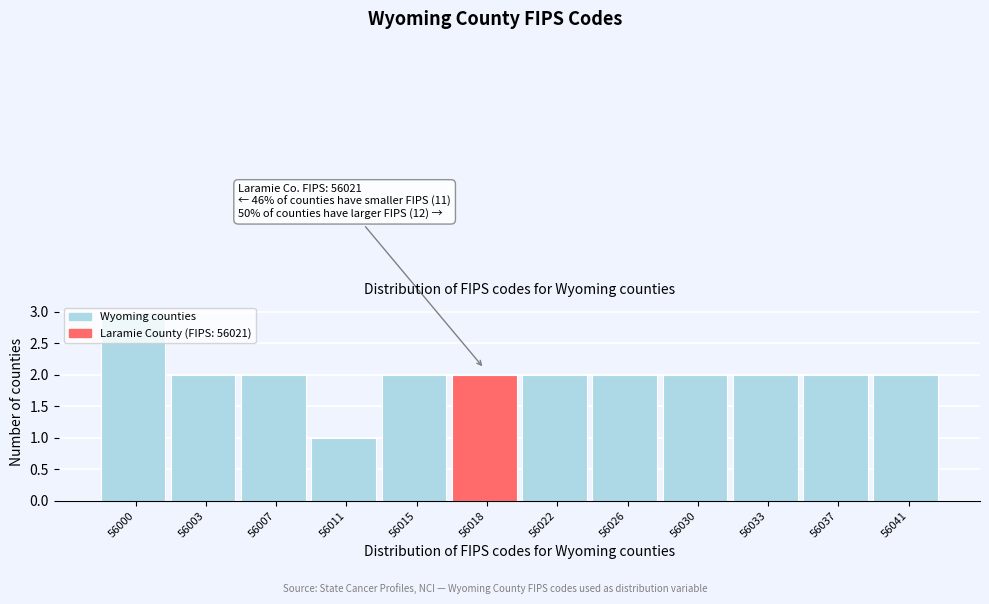

What is the value of the 9th bar from the left?

2